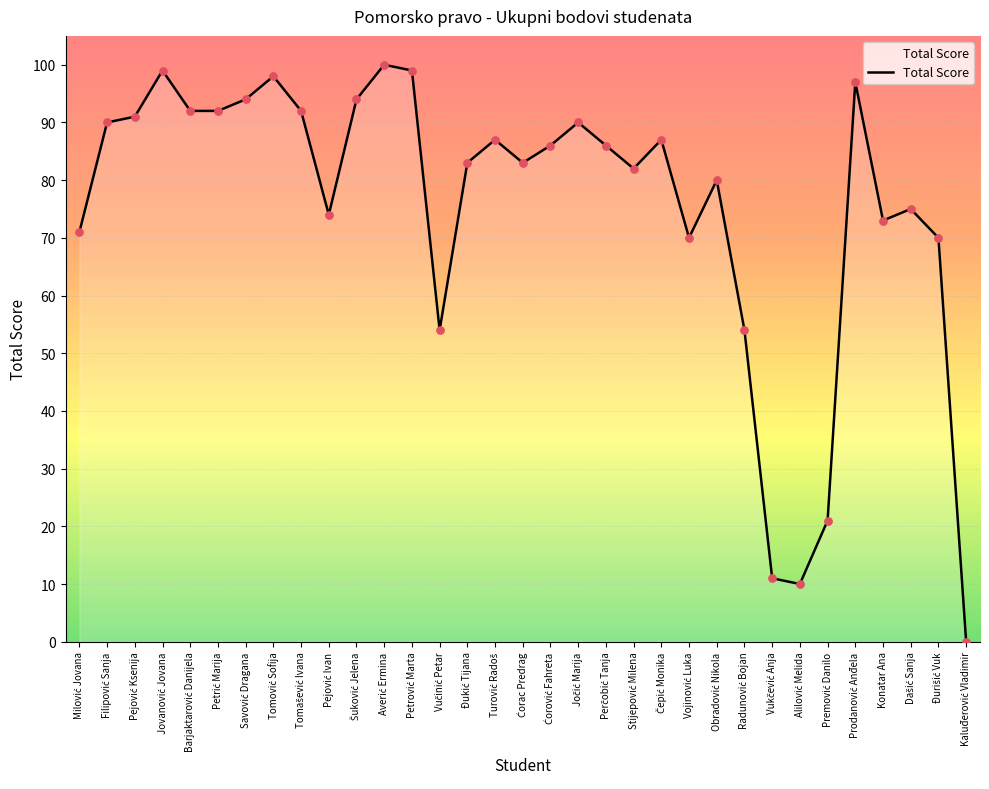

The chart shows a value of 73 at Konatar Ana. True or false?

True